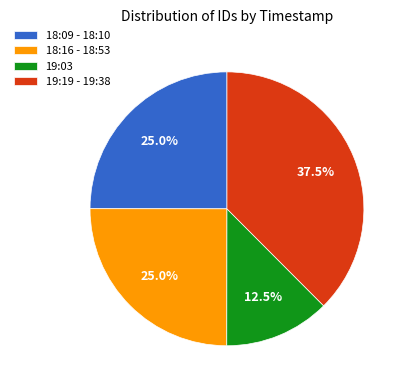

Which slice is the smallest?

19:03